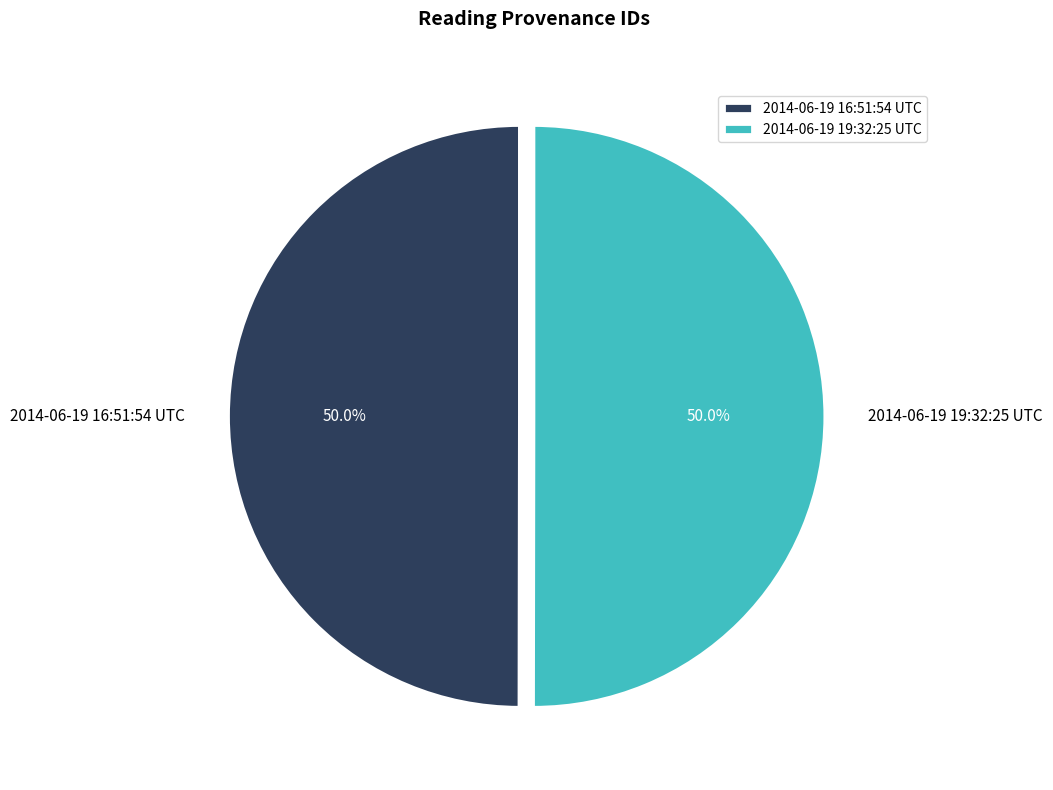

To the nearest percent, what is the combined percentage of 2014-06-19 16:51:54 UTC and 2014-06-19 19:32:25 UTC?

100%